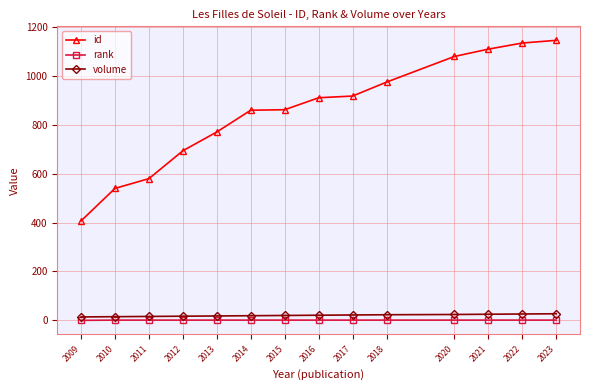

Is the value of volume at 2023 greater than the value of id at 2015?

No